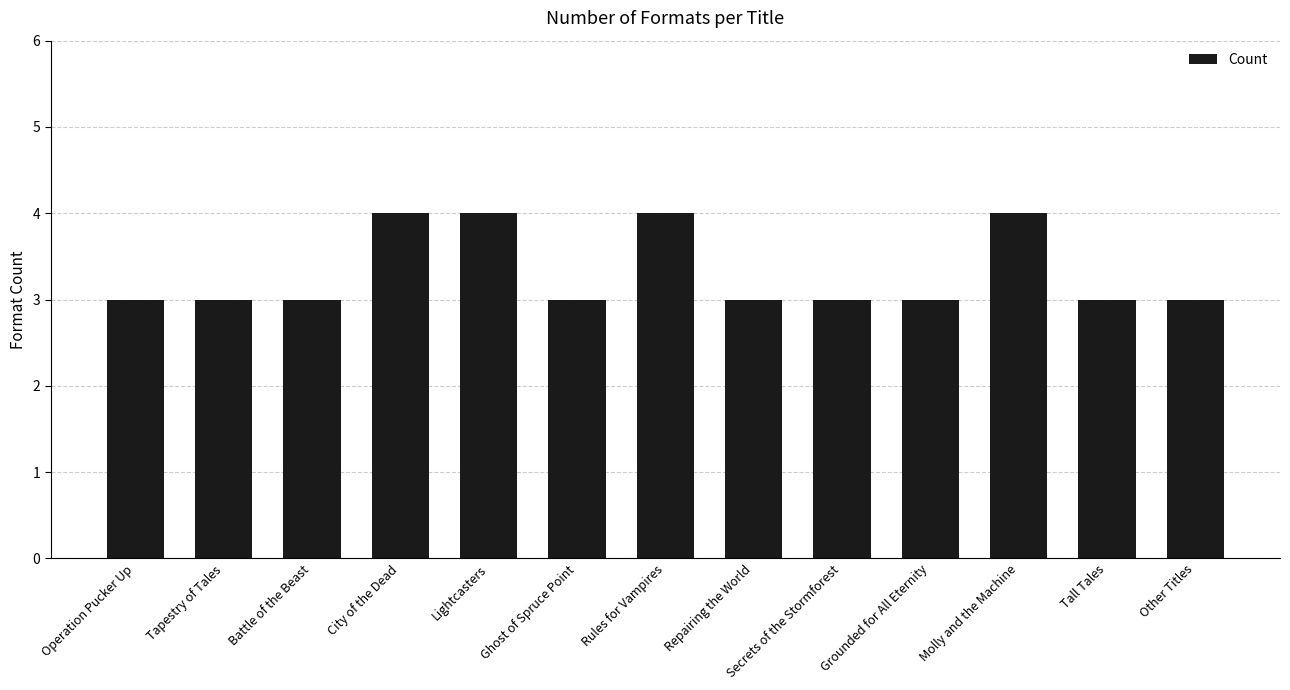

What is the change in value from City of the Dead to Tall Tales?

-1